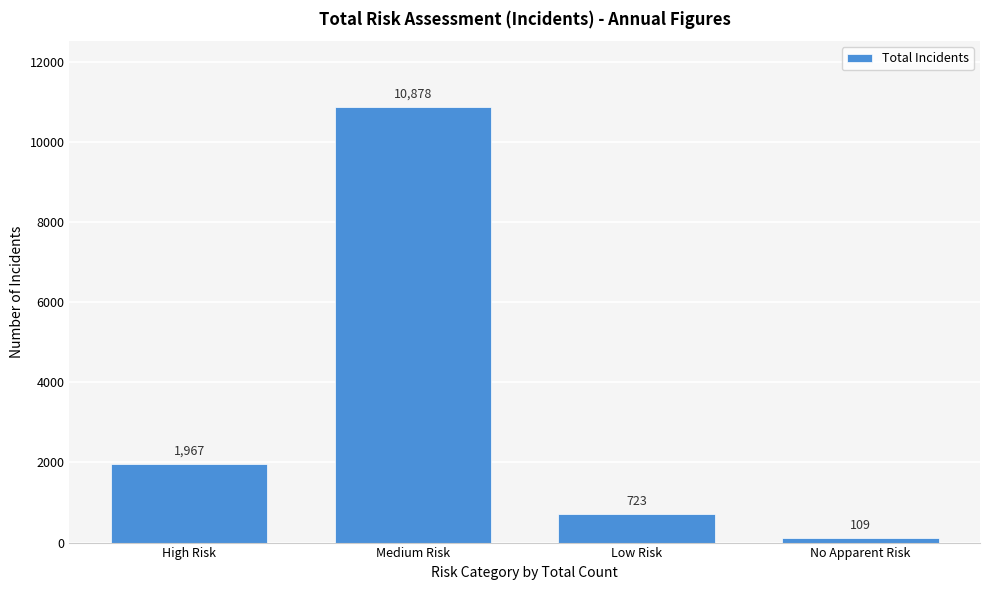

Reading left to right, list all the values displayed in this chart.

1967	10878	723	109